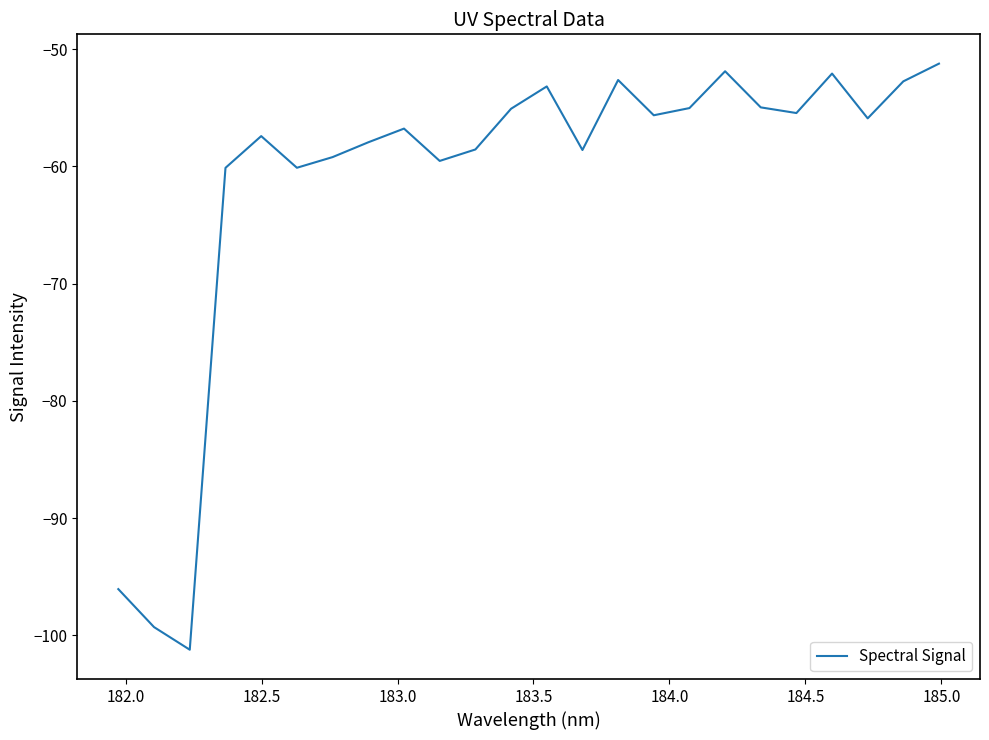

What is the sum of all values?

-1470.7